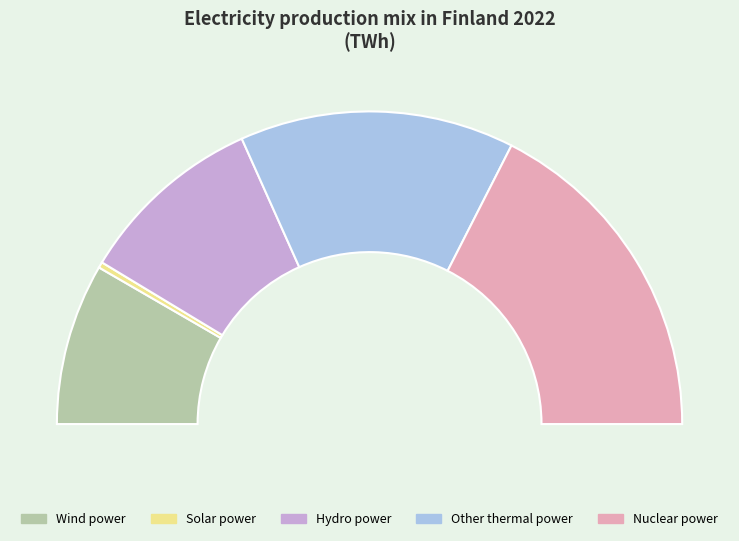

Is Other thermal power the majority of the pie?

No